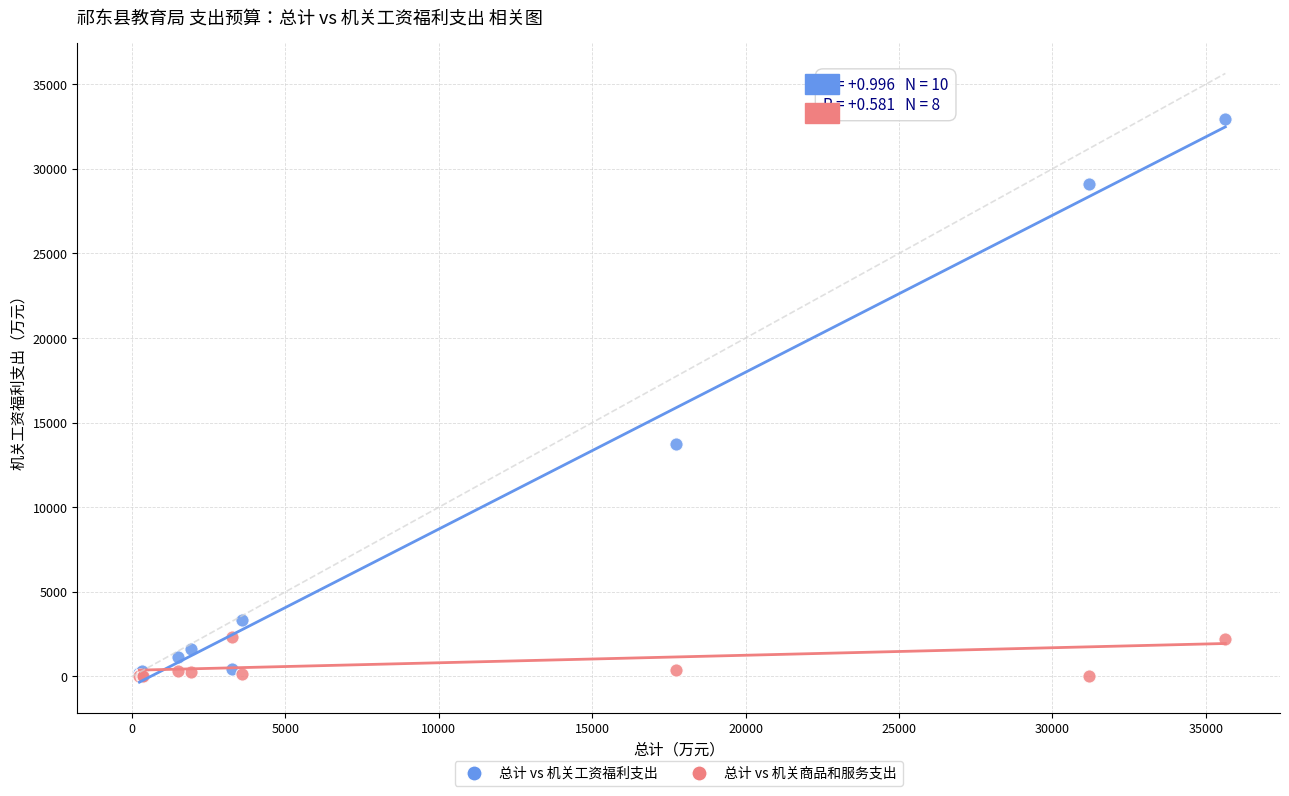

Across all series, what Y value is closest to 16484?

13765.2